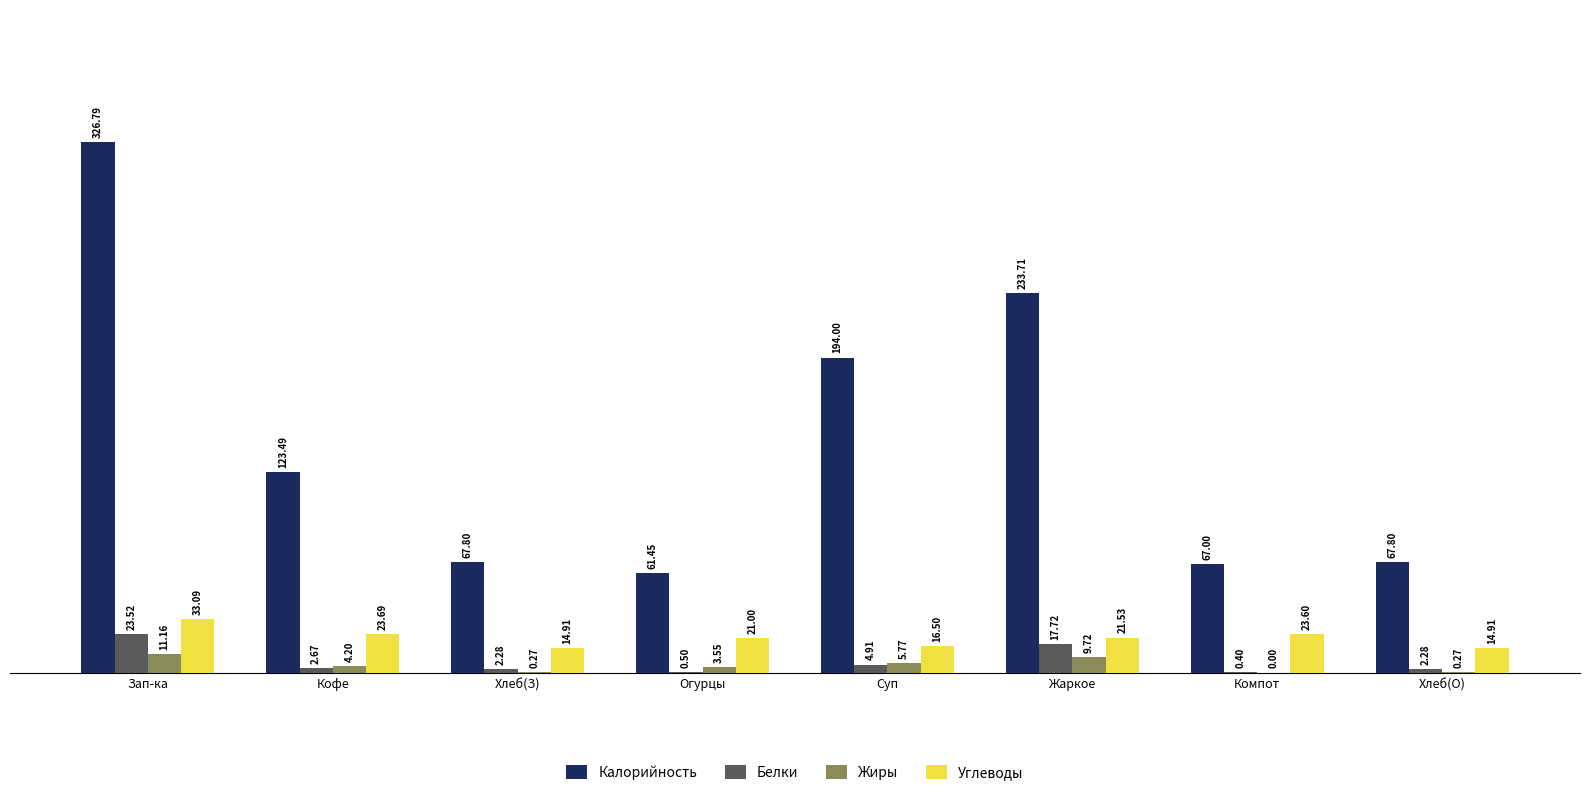

The Калорийность series shows 33.7 at Хлеб(З). True or false?

False